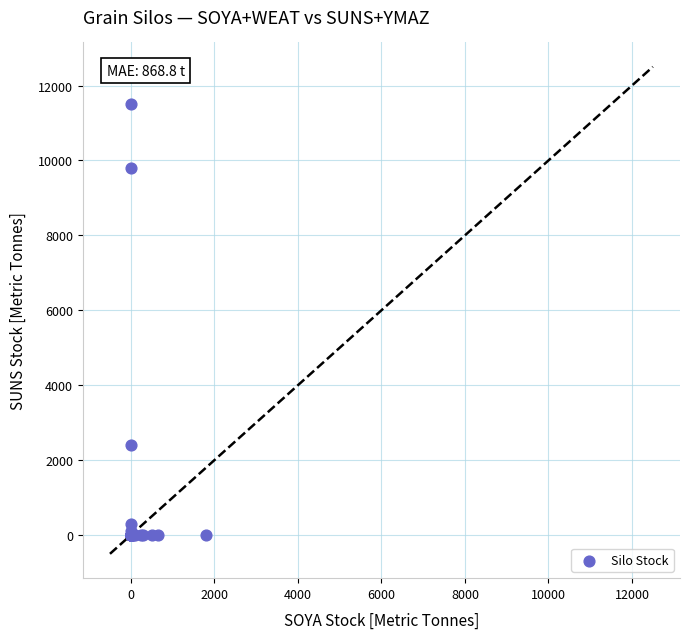

What Y value in the scatter plot is closest to 5750?

2400